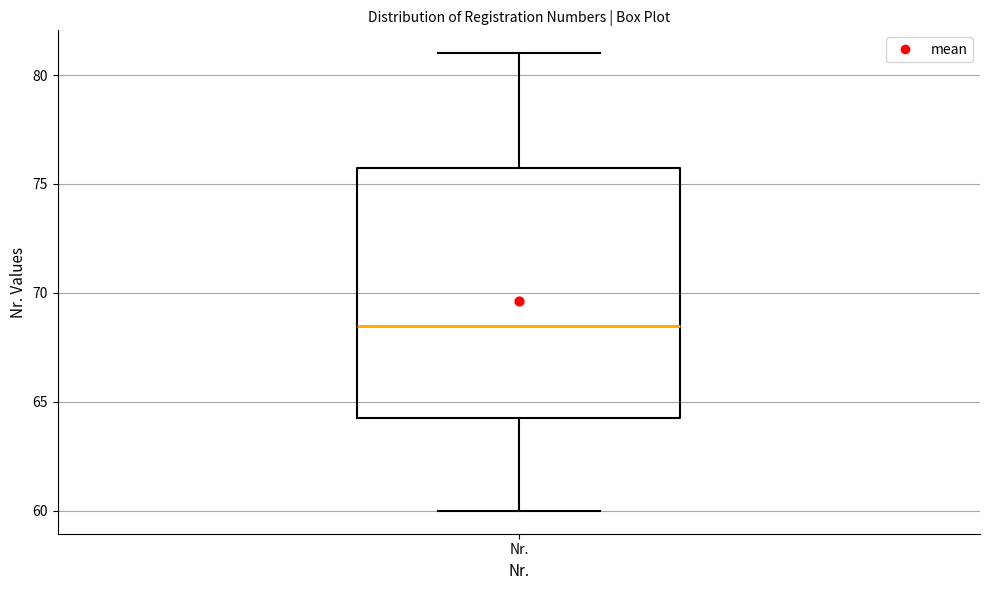

Transcribe this box plot: give where the median line is, the range the box spans, and where the two whiskers end, as read against the y-axis. The values are not printed on the chart, so give them approximately, as read against the axis.

median 68.5, box 64.5 to 76.0, whiskers 60.0 to 81.0